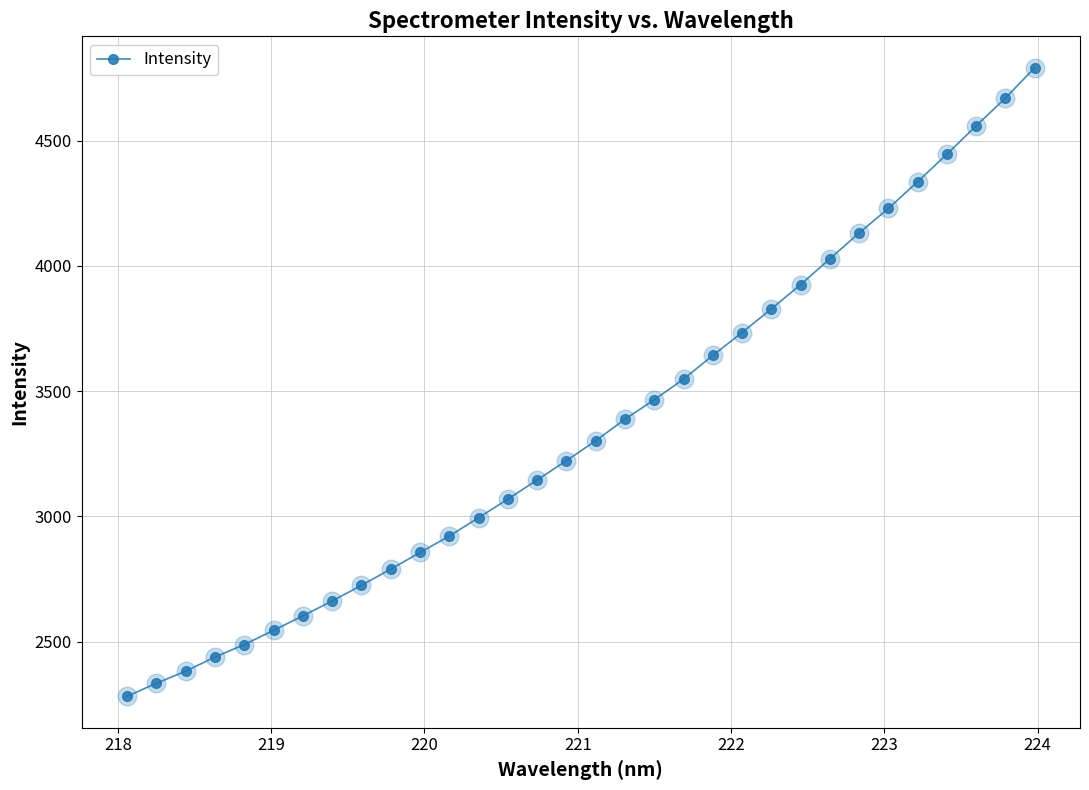

What is the average value?

3358.8